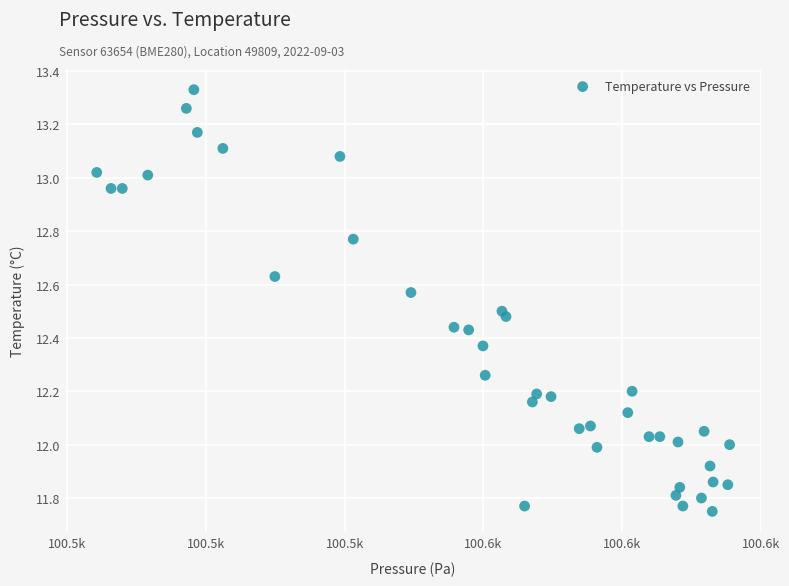

What is the range of Y values (max minus min)?

1.6